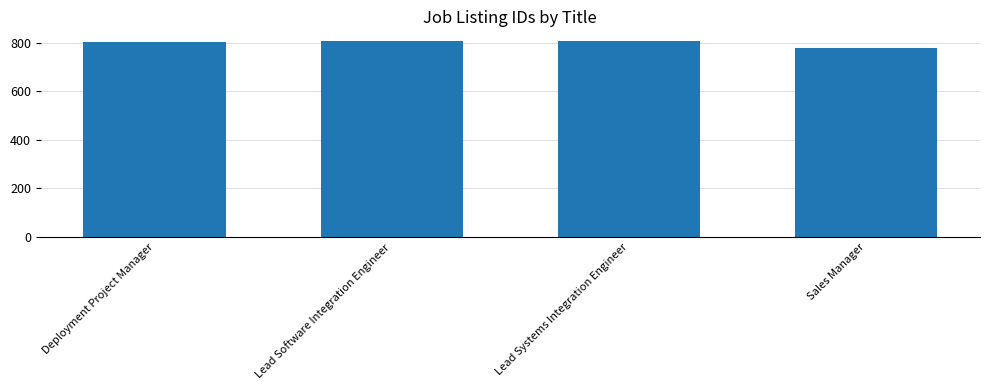

Are the bars horizontal?

No